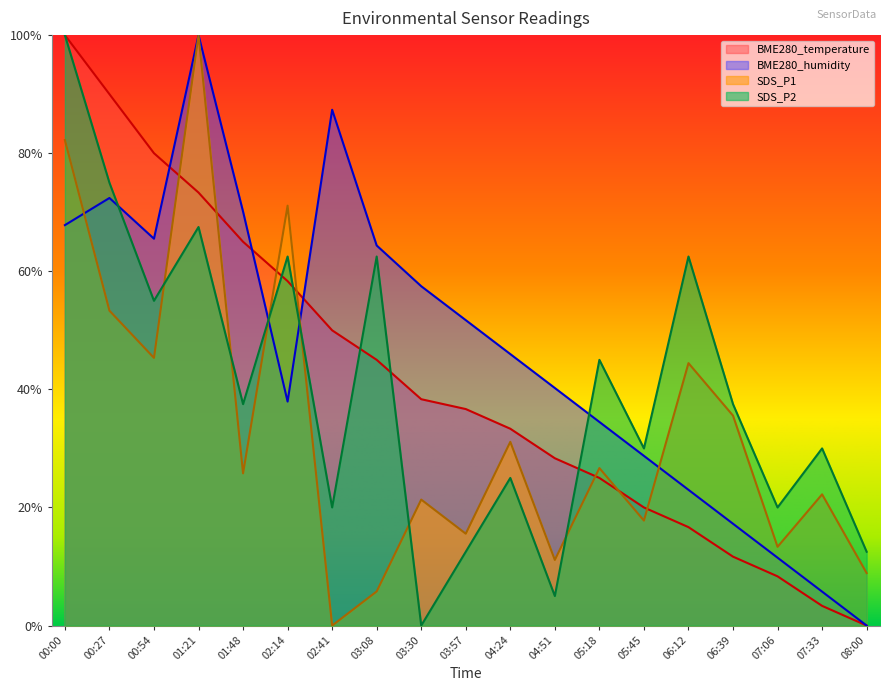

True or false: SDS_P1 has a value of 1.2 at 02:14.

False